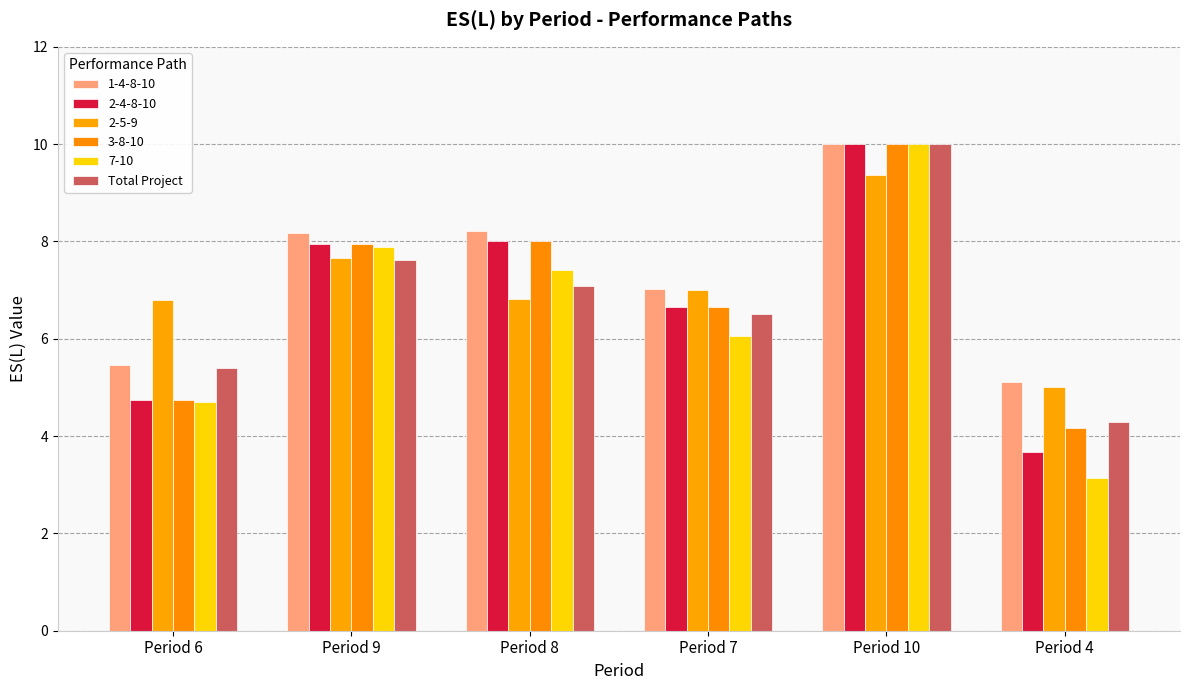

Which has a higher value, Period 8 or Period 9?

Period 9